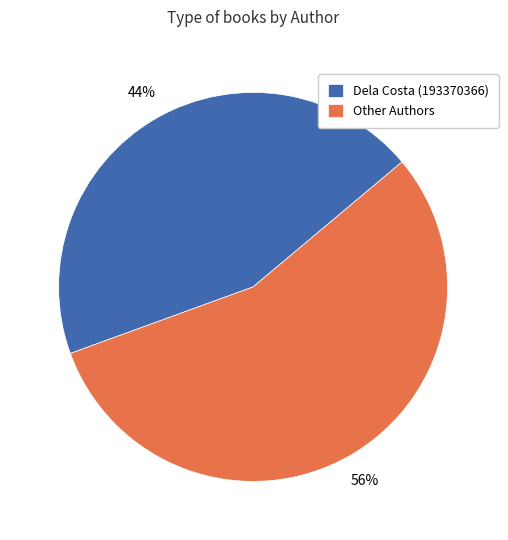

Between Dela Costa (193370366) and Other Authors, which is larger?

Other Authors